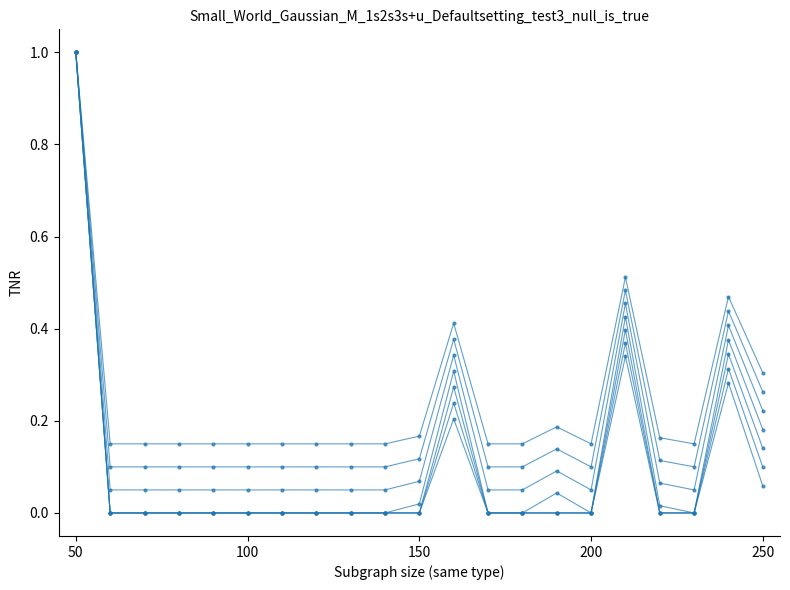

What is the difference between the maximum and minimum values?

1.0